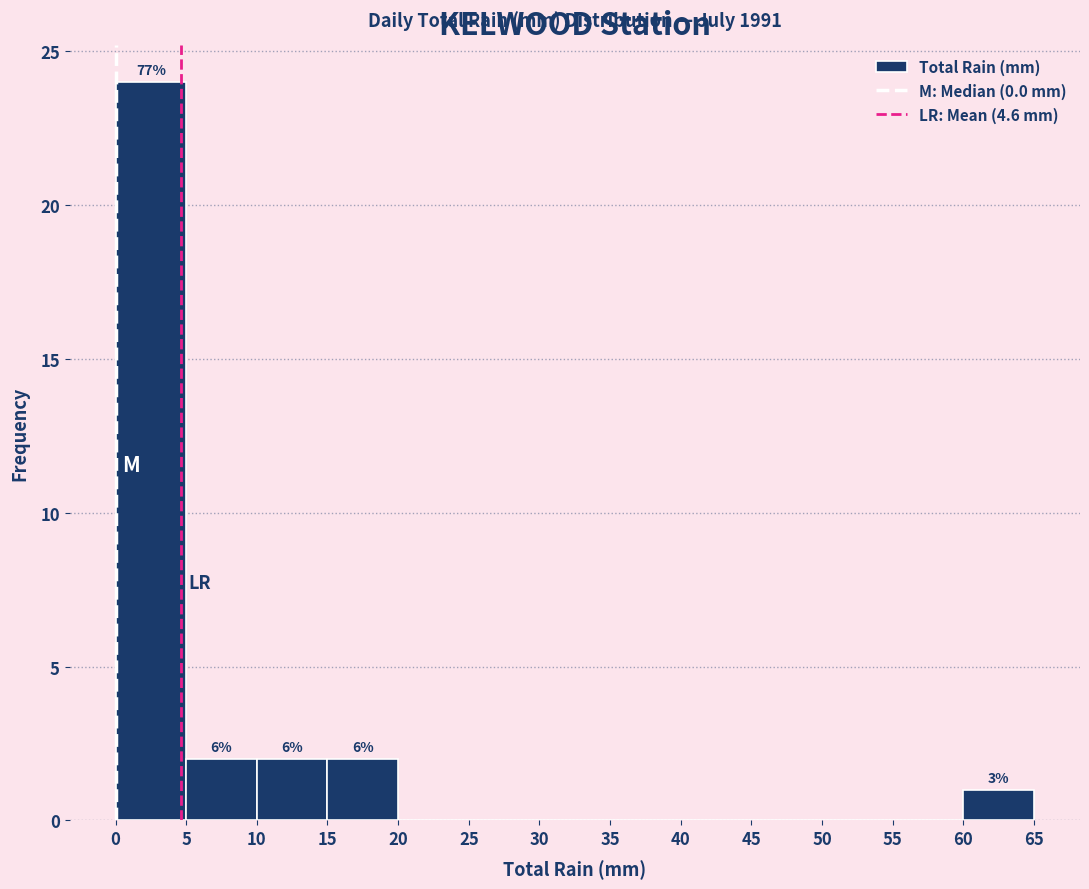

Over which range of the x-axis is the bar tallest?

0 to 5